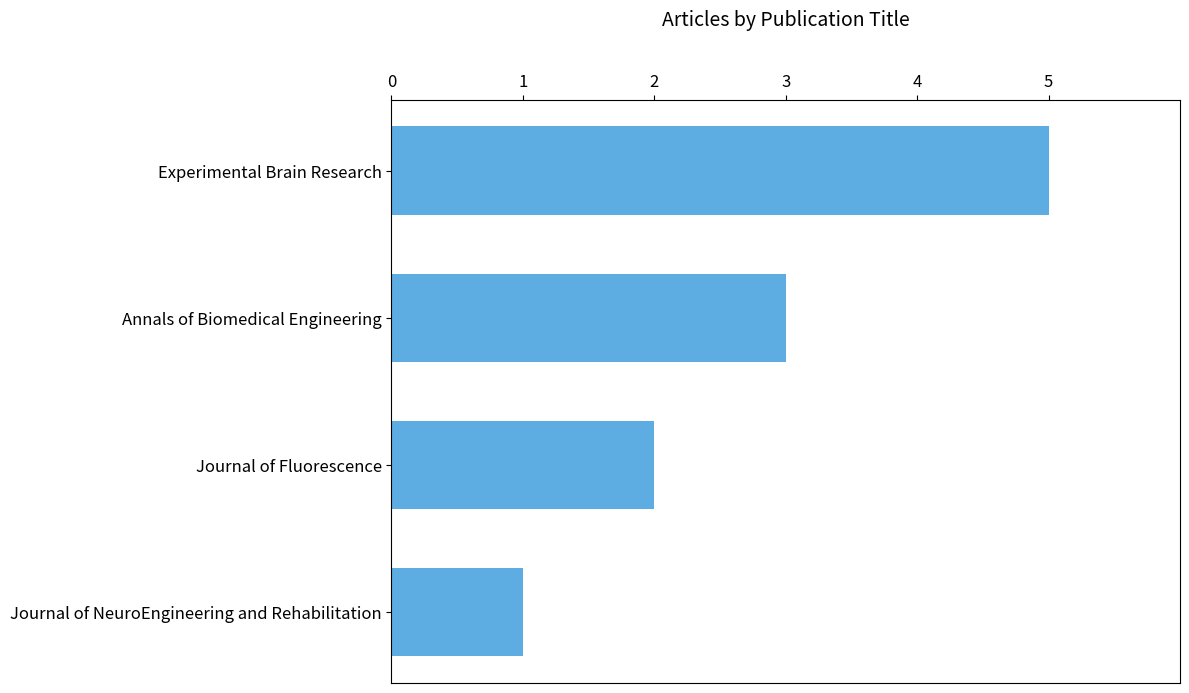

Count the values in the range 2 to 5.

3